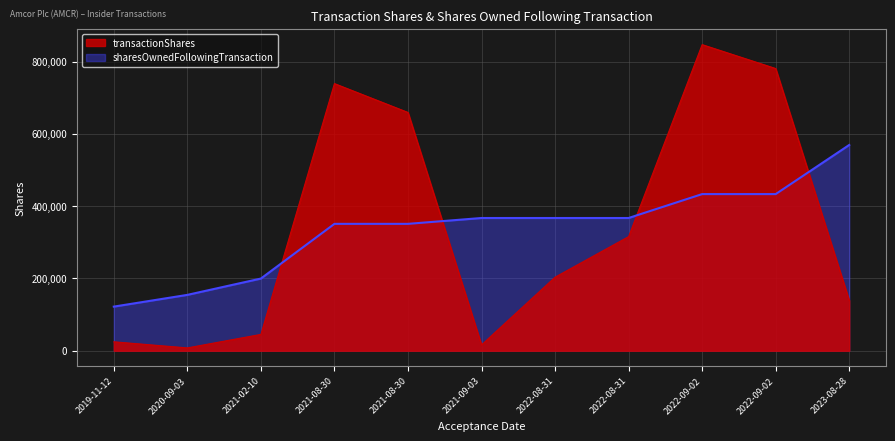

How many lines are shown in the chart?

2